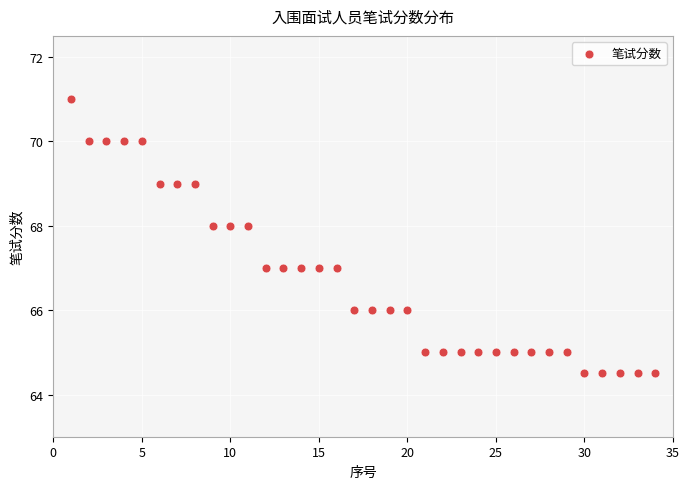

What is the range of X values (max minus min)?

33.0